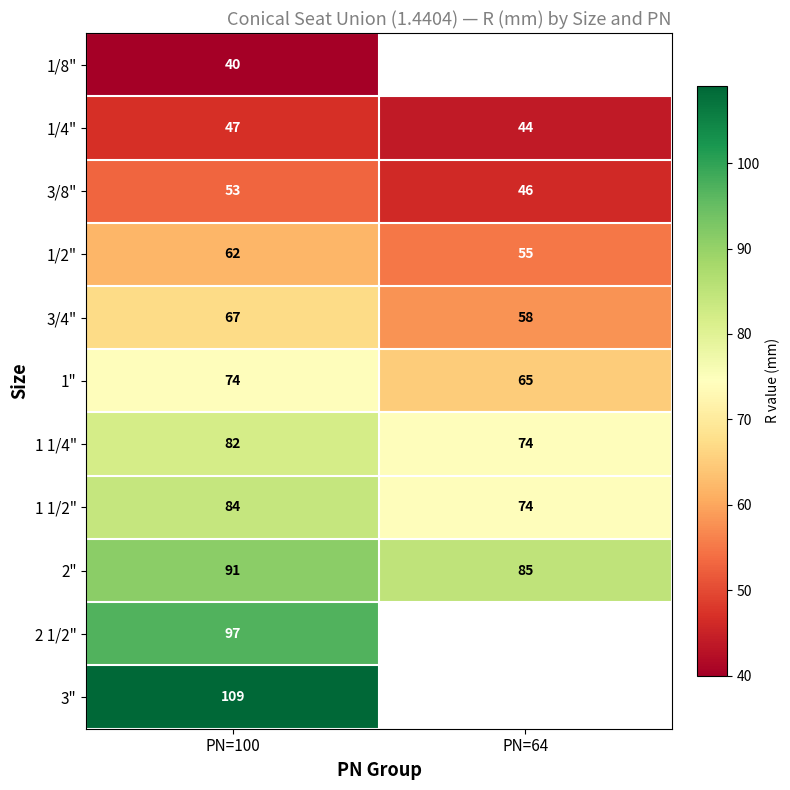

Is it true that 1" equals 44 at PN=100?

False